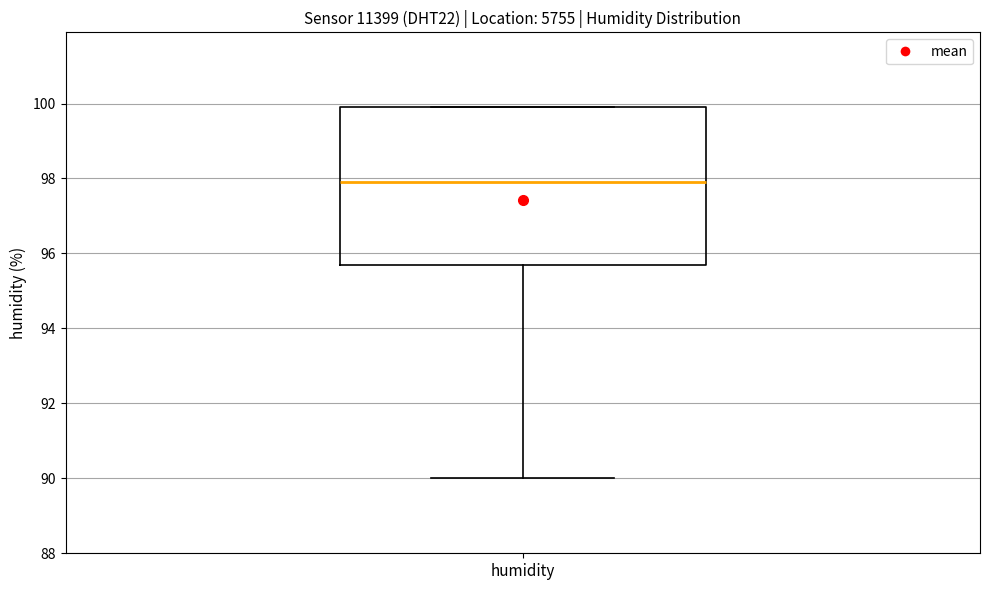

Where does the median line of the box for humidity sit on the y-axis? The values are not printed on the chart, so give them approximately, as read against the axis.

98.0